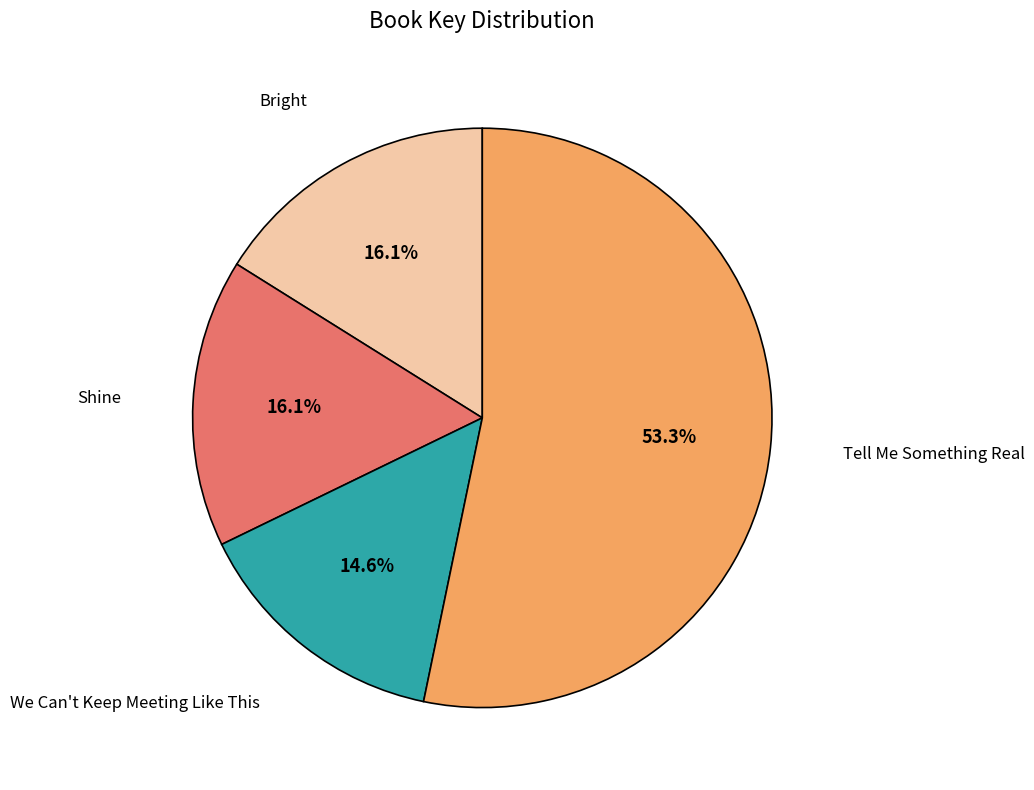

To the nearest percent, what is the average slice percentage?

25%